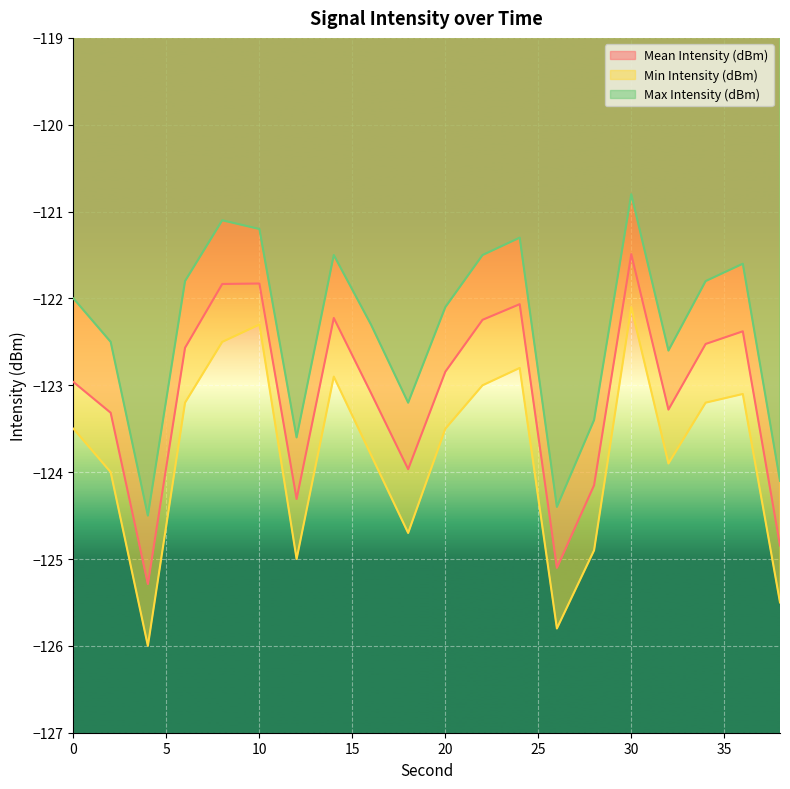

True or false: Min Intensity (dBm) has a value of -202.2 at 38.

False